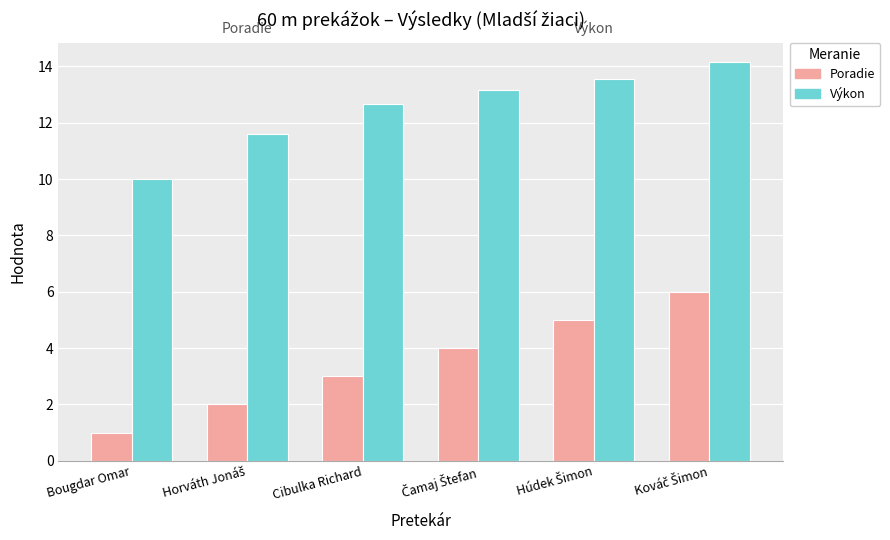

How many groups of bars are there?

6